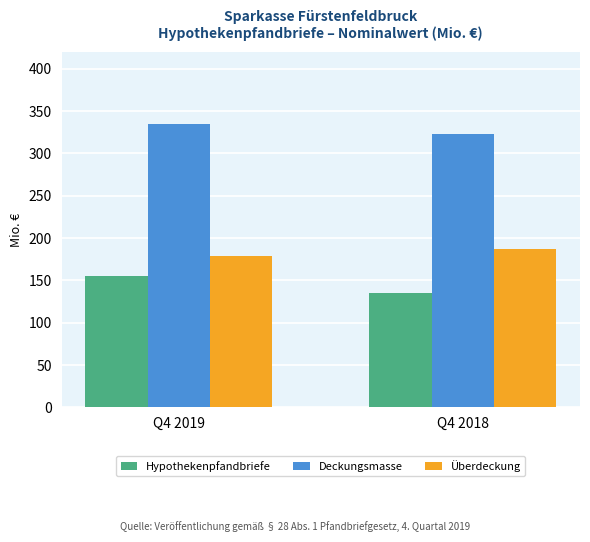

What is the sum of all Hypothekenpfandbriefe values?

290.0